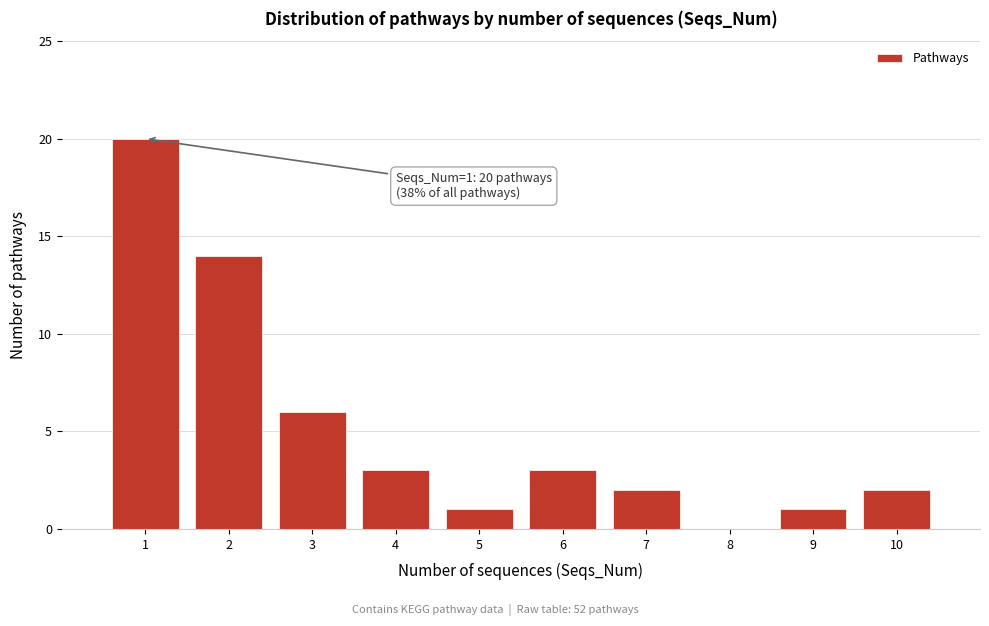

Over which range of the x-axis is the bar tallest?

0.5 to 1.5